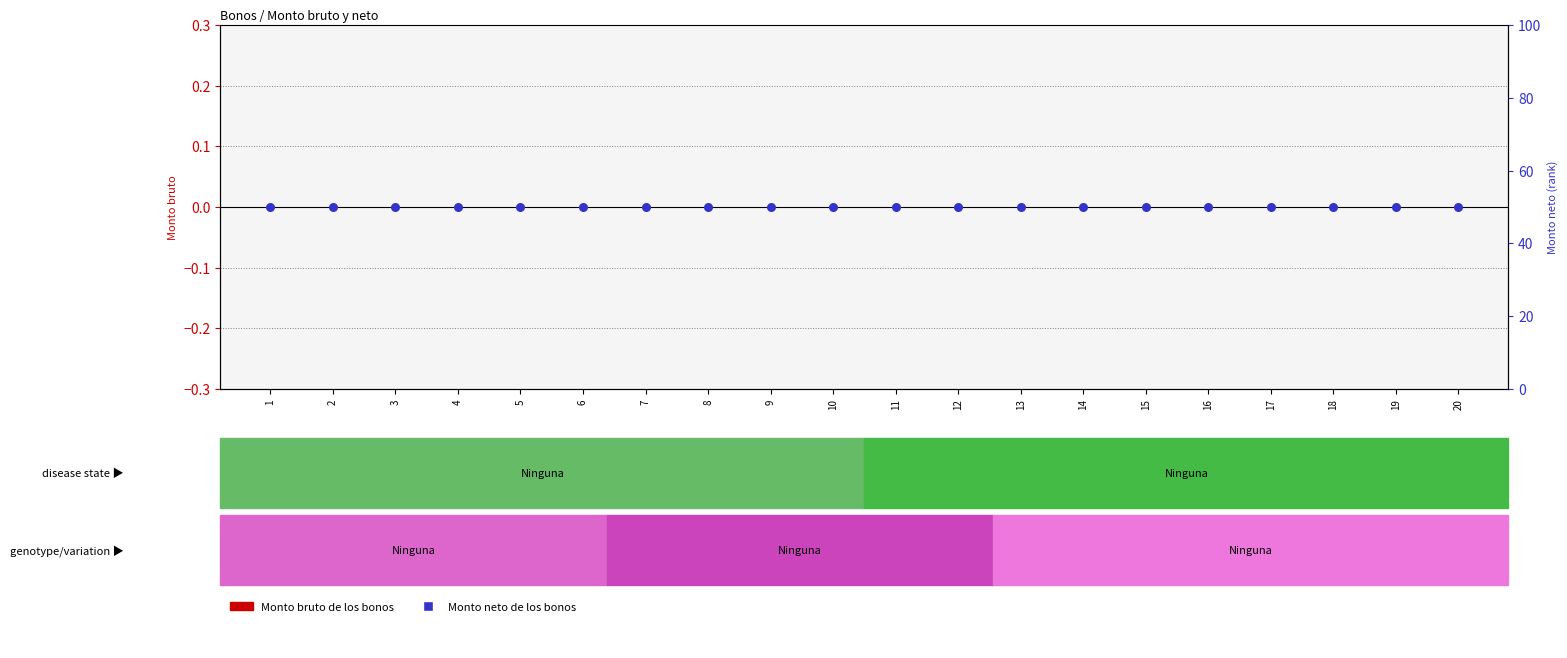

At which category is the sum across all series the highest?

1